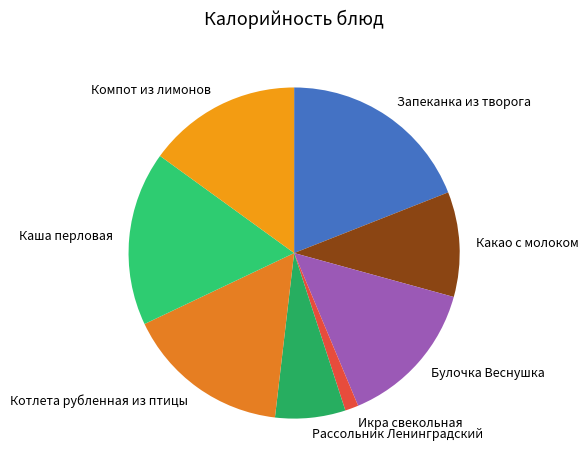

The Какао с молоком slice represents 22% of the pie. True or false?

False